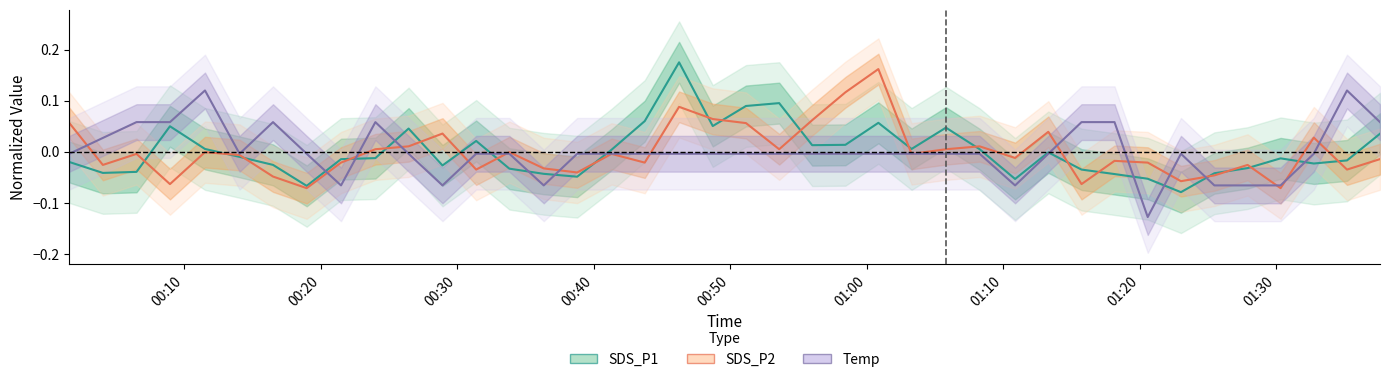

Does the chart have visible grid lines?

No